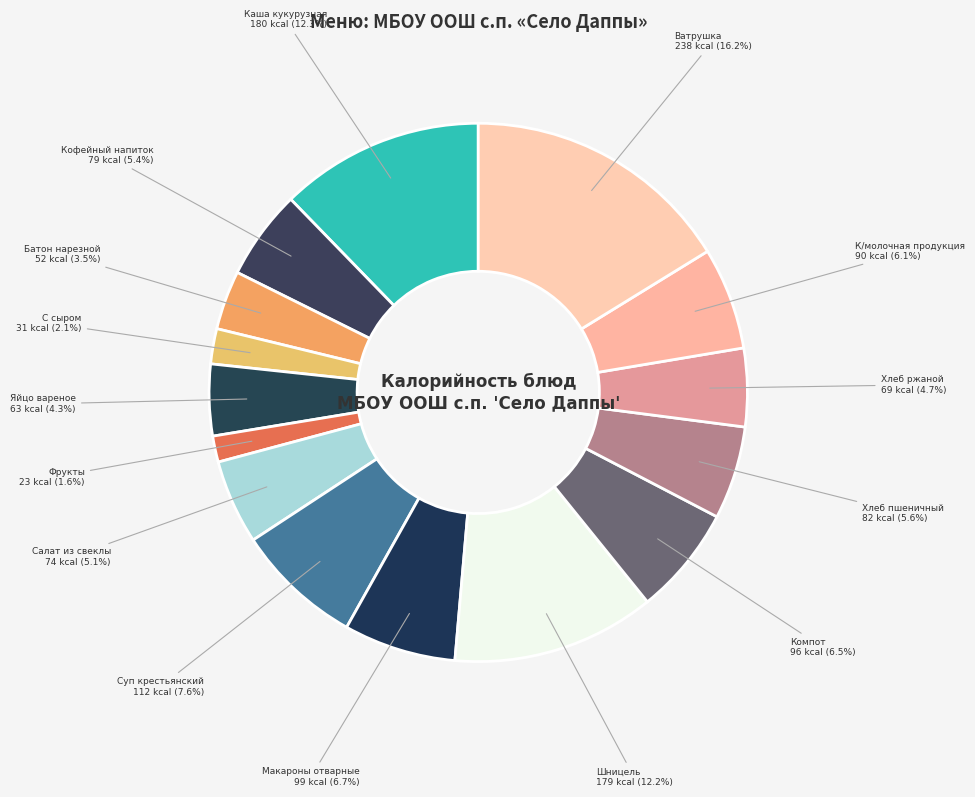

Combined, do Хлеб пшеничный and С сыром account for over 50%?

No